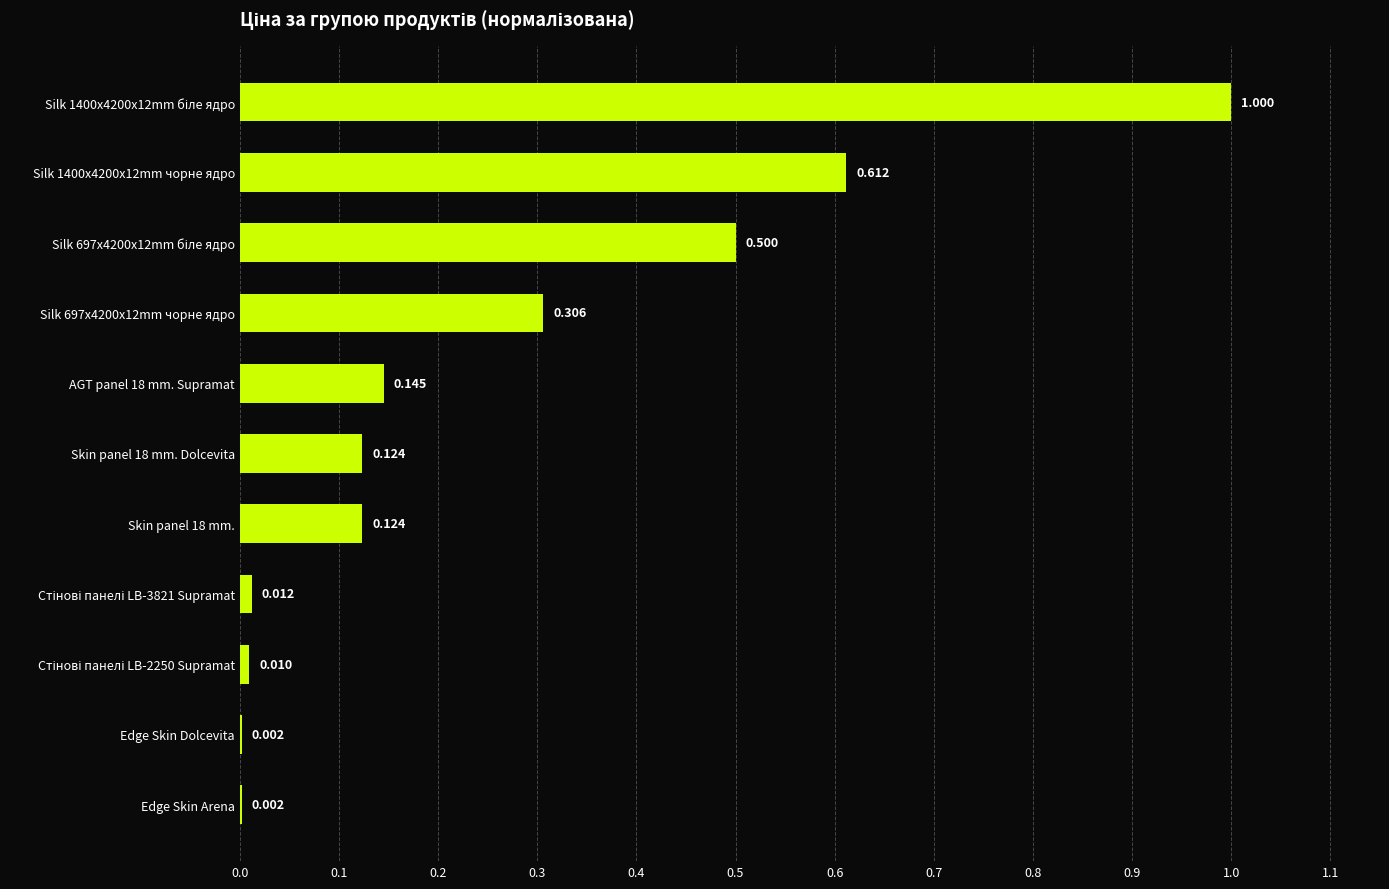

Are the bars horizontal?

Yes